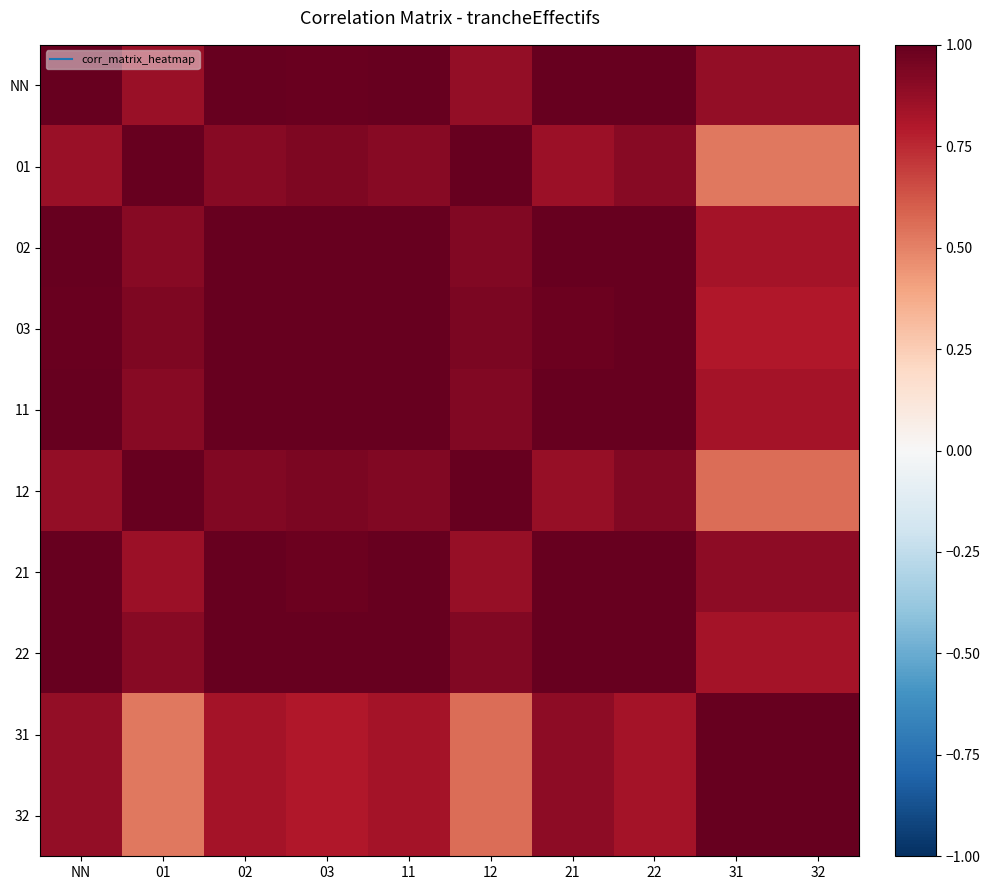

Which series has the largest total across all categories?

NN